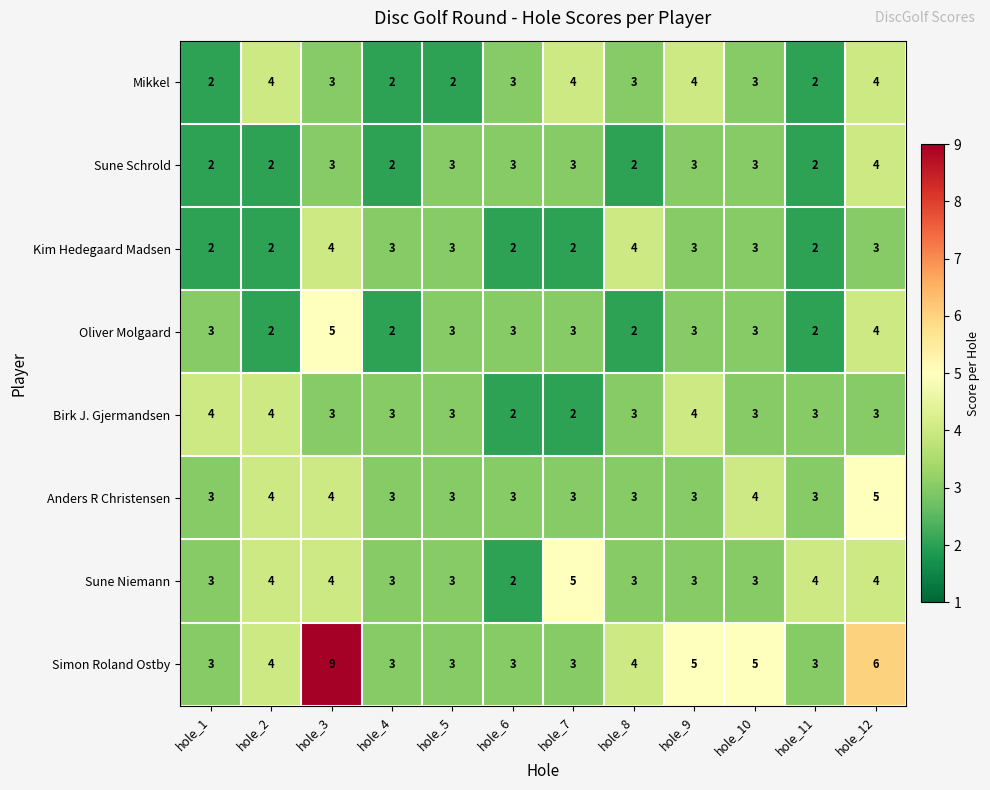

Which series changed the most between hole_4 and hole_10?

Simon Roland Ostby